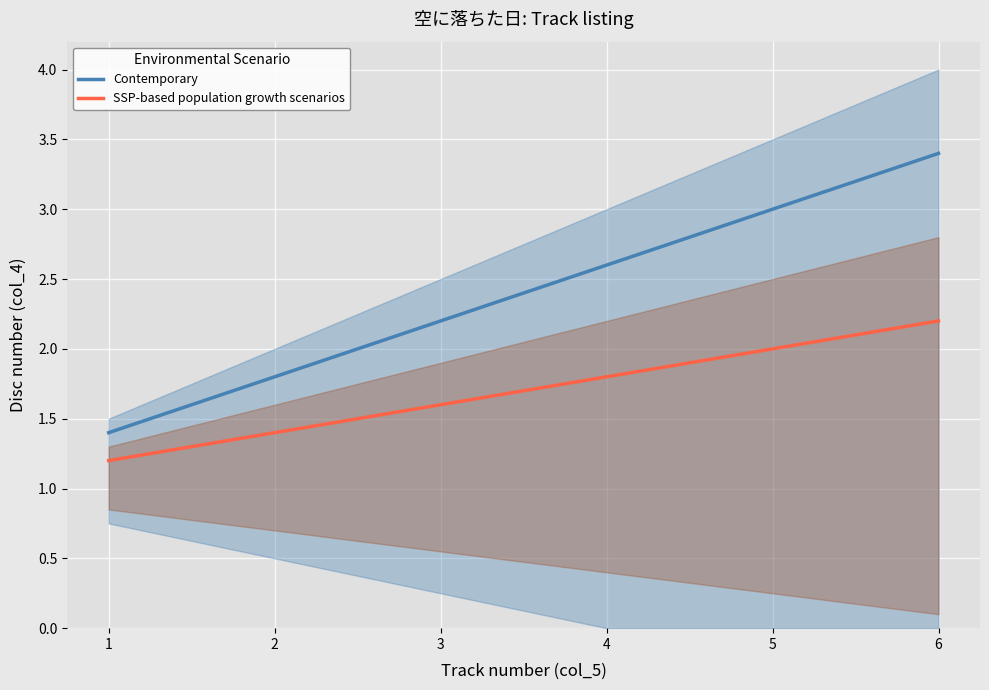

Between 3 and 5, which series saw the biggest shift?

Contemporary